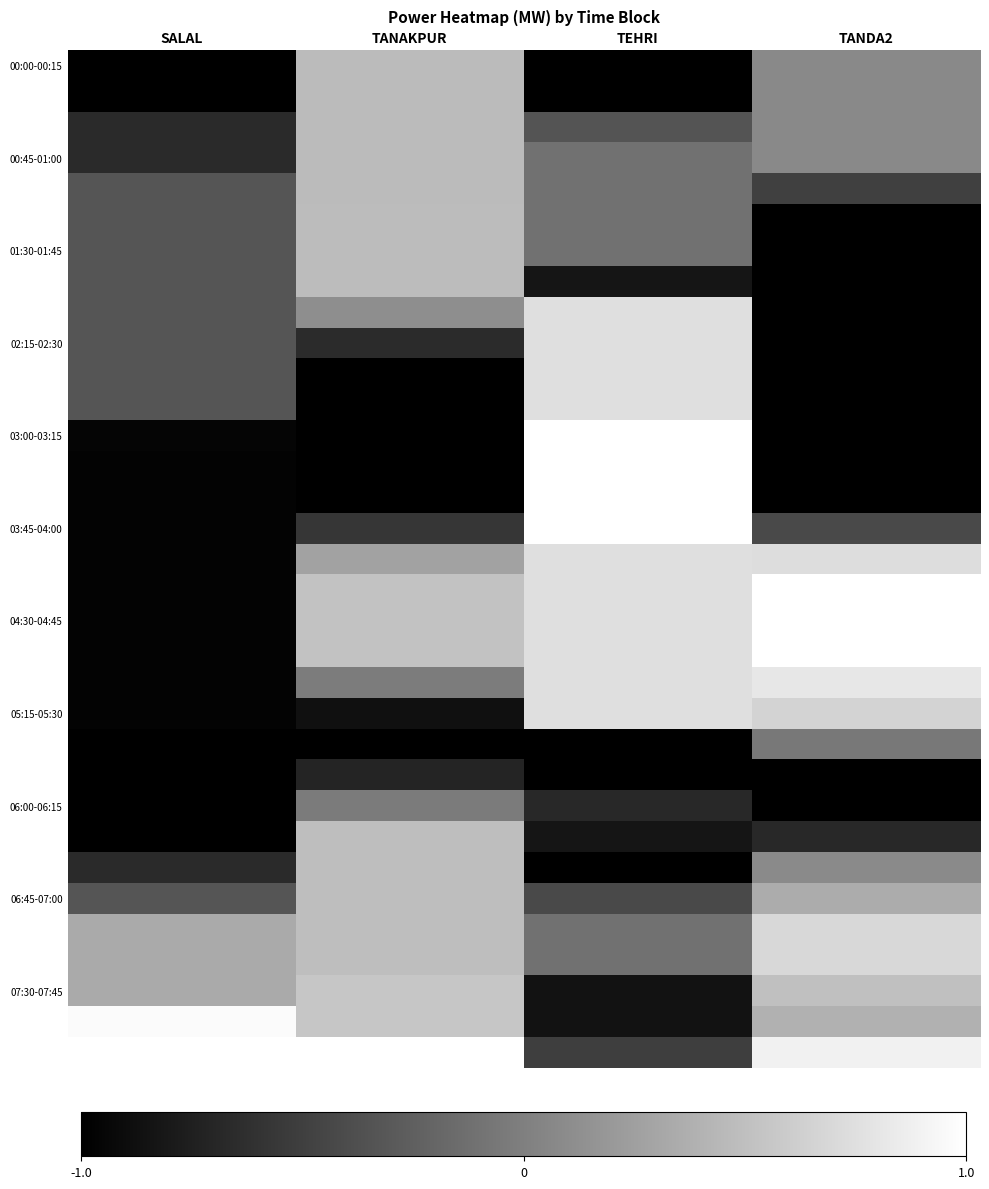

Which label corresponds to the largest value in the chart?

TEHRI